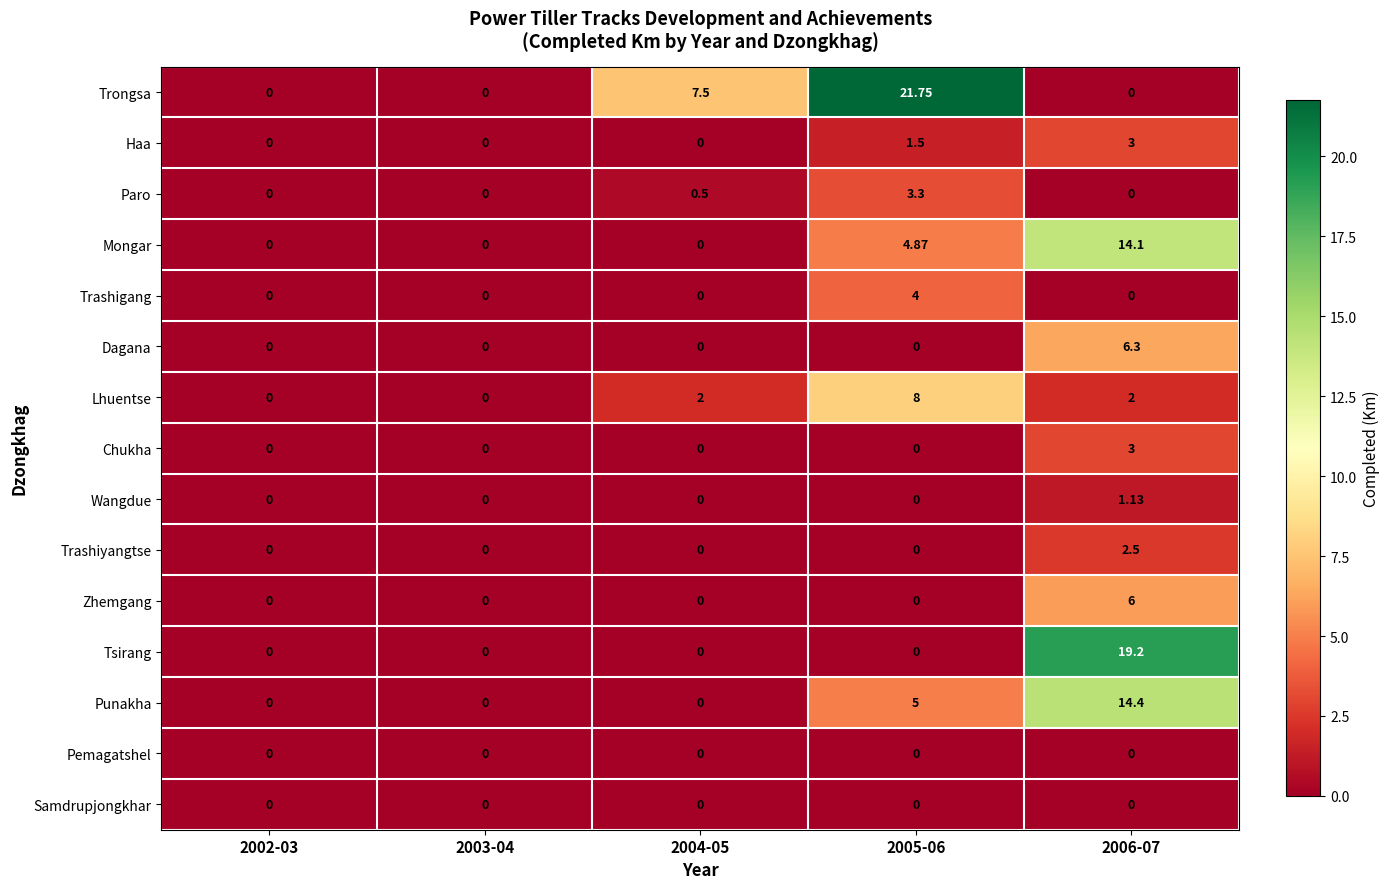

Which series has the widest spread of values?

Trongsa